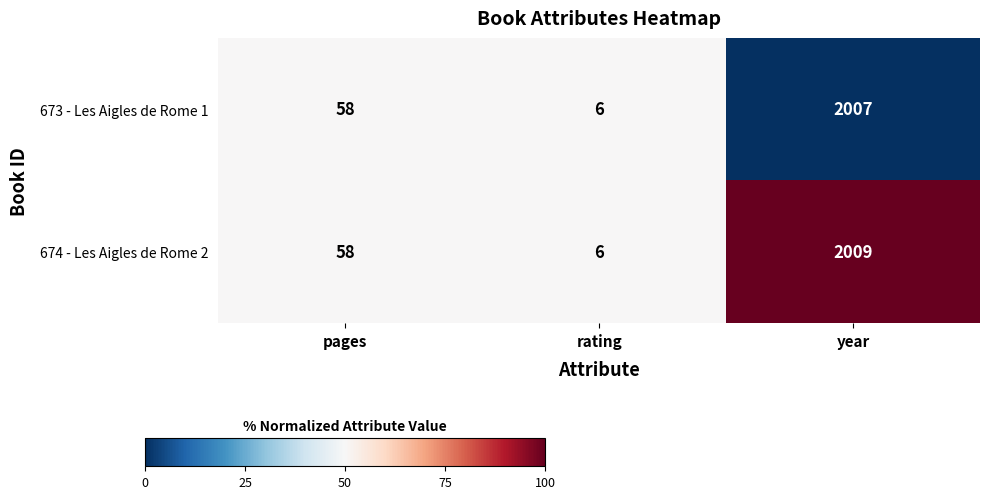

At which category is the sum across all series the highest?

year